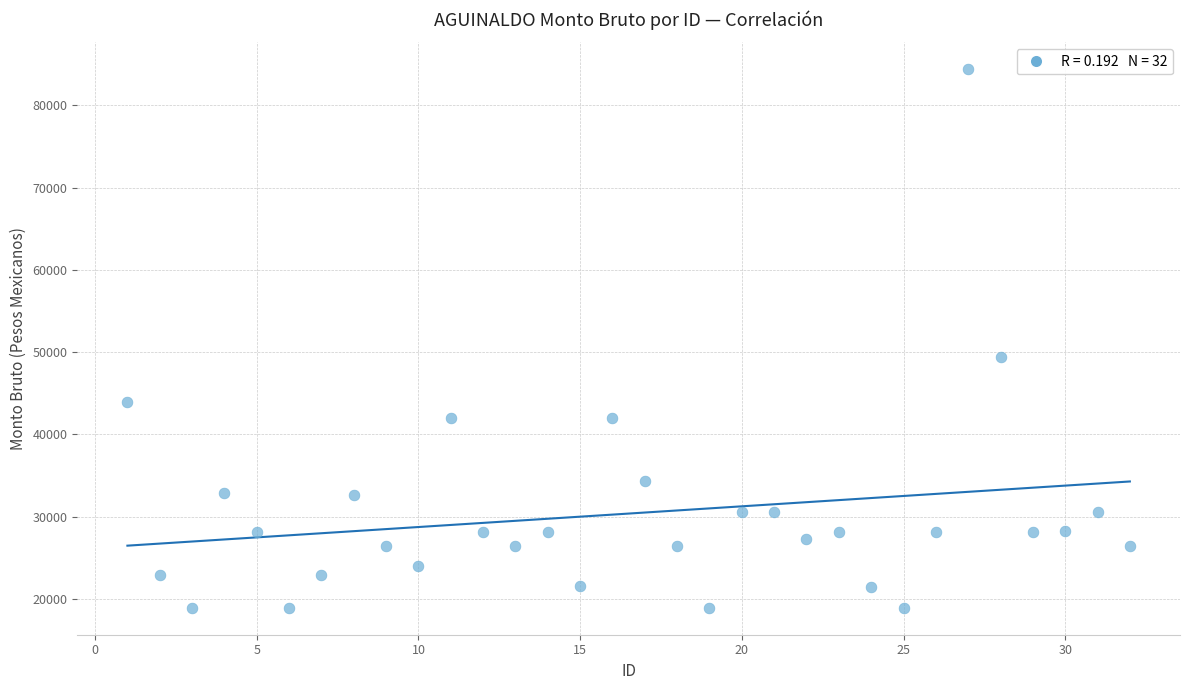

What is the range of X values (max minus min)?

31.0